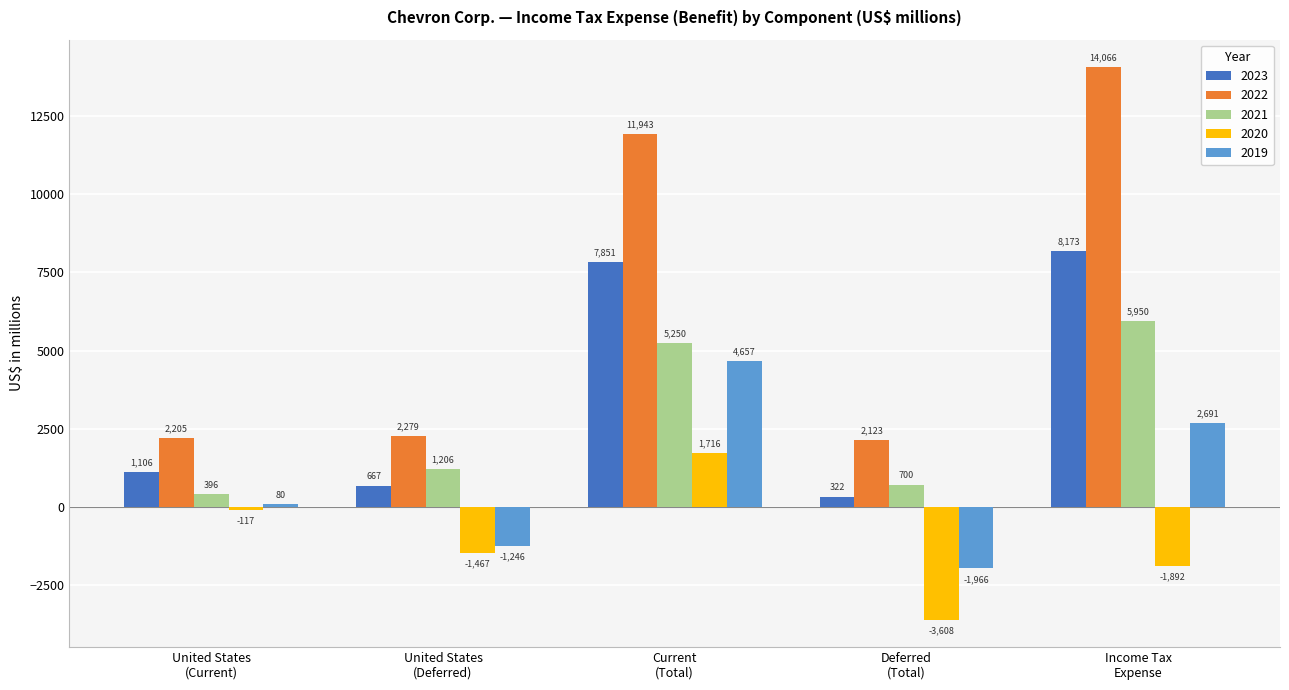

What is the label of the 5th bar from the left?

Income Tax
Expense